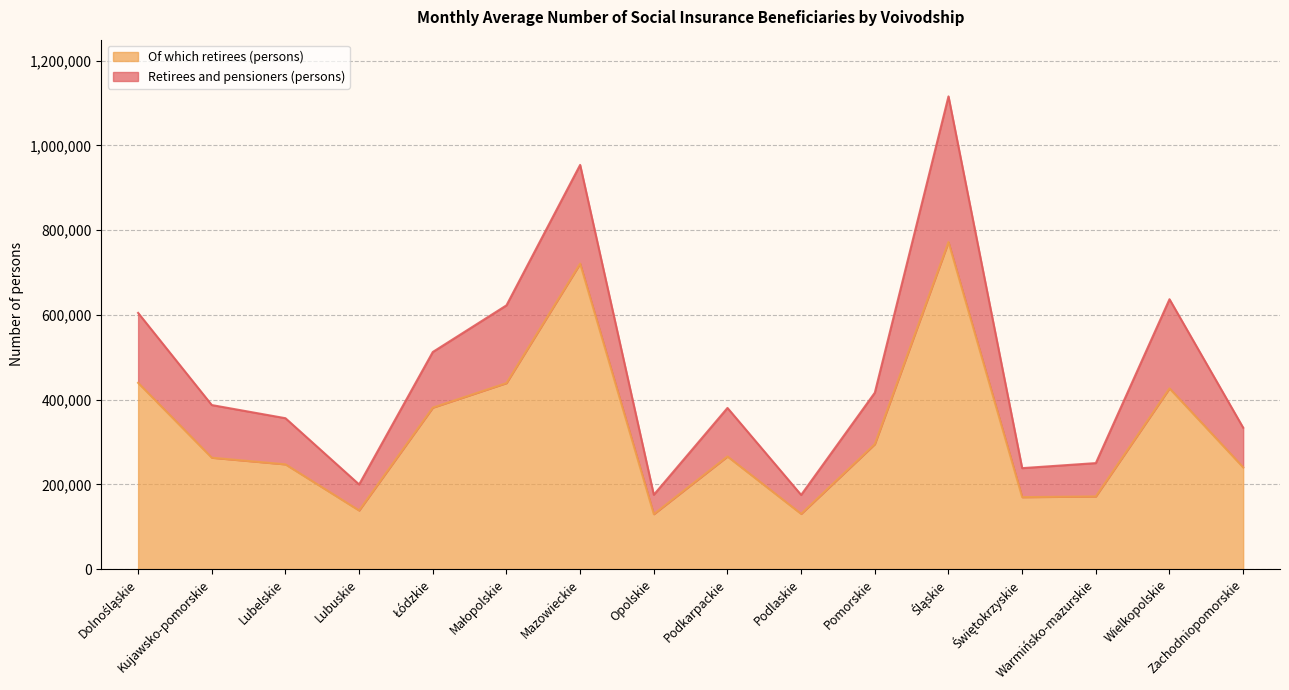

How many interior local peaks does the Retirees and pensioners (persons) series have?

4